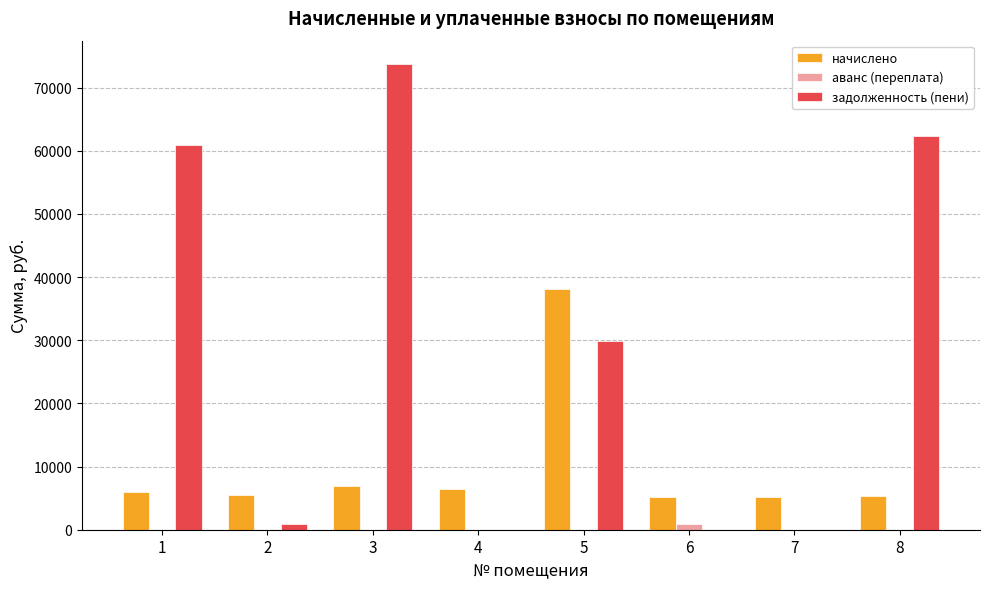

Which series changed the most between 6 and 8?

задолженность (пени)